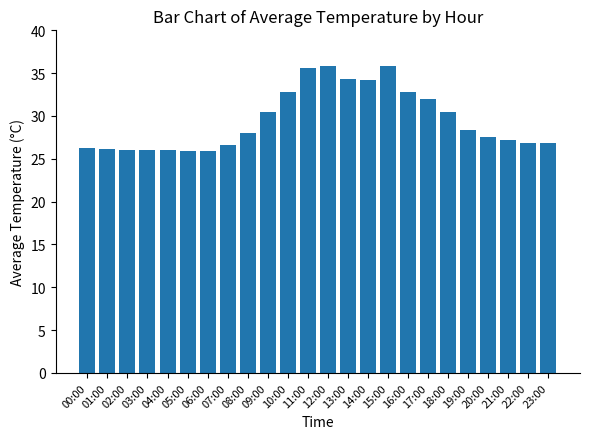

Between 08:00 and 02:00, which is larger?

08:00